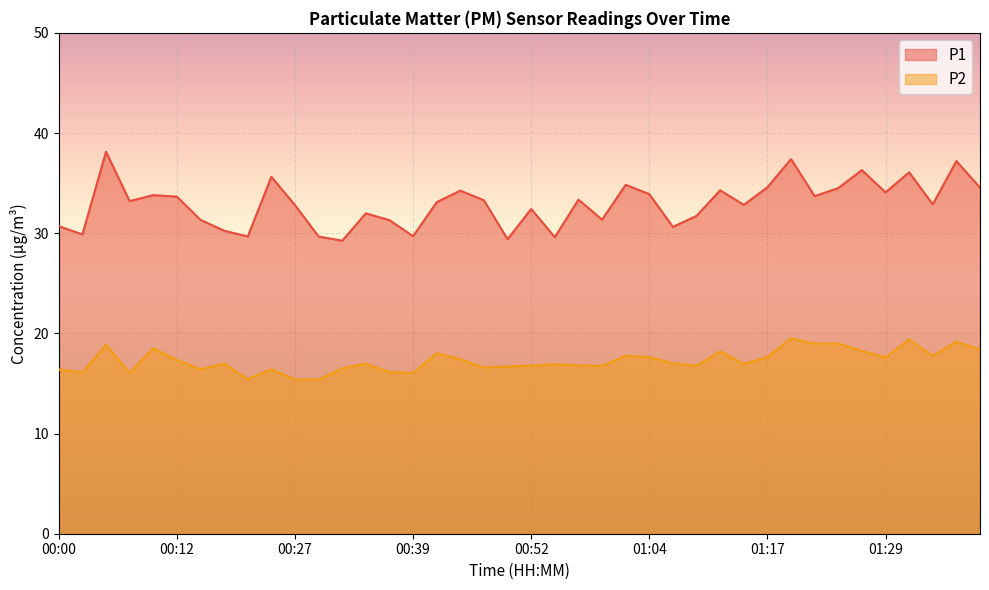

Count the number of categories in the chart.

40